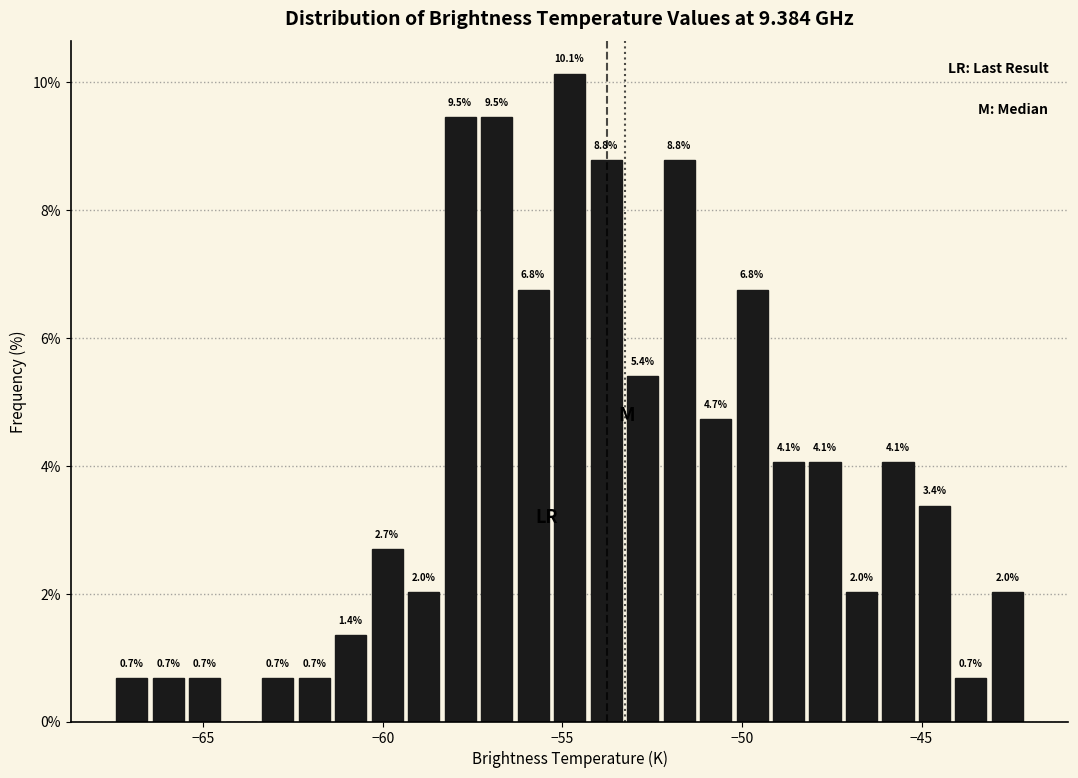

Around what value on the x-axis is the tallest bar? Give the approximate position of its centre, as read against the axis.

-55.0